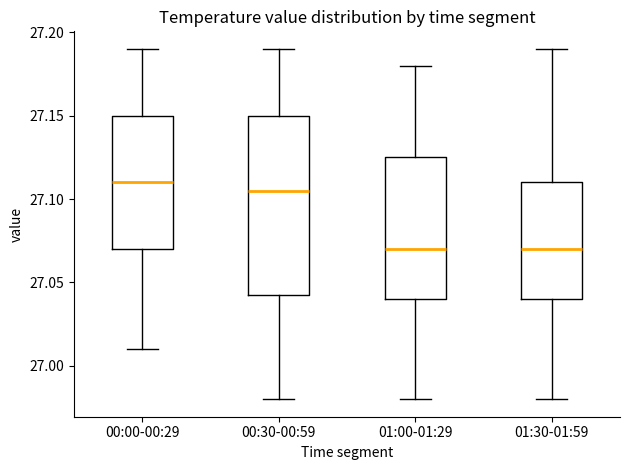

Which box is the tallest, from its lower edge to its upper edge?

00:30-00:59